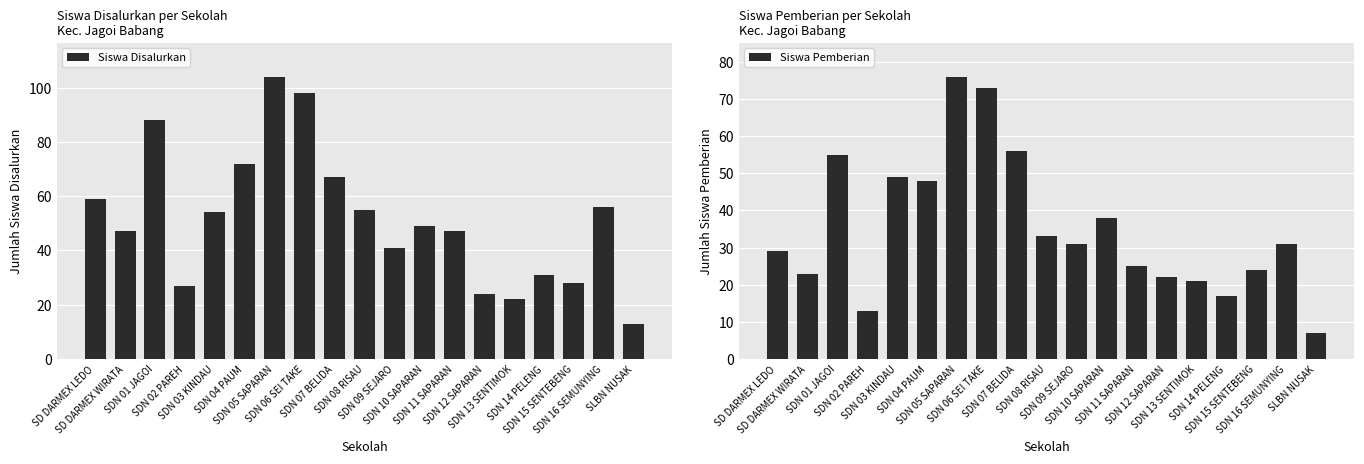

List the series in order of their peak value, highest first.

Siswa Disalurkan, Siswa Pemberian